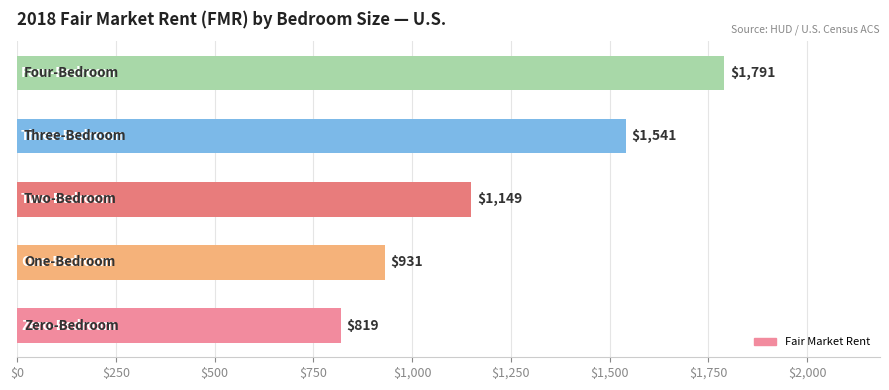

What is the greatest value displayed?

1790.8